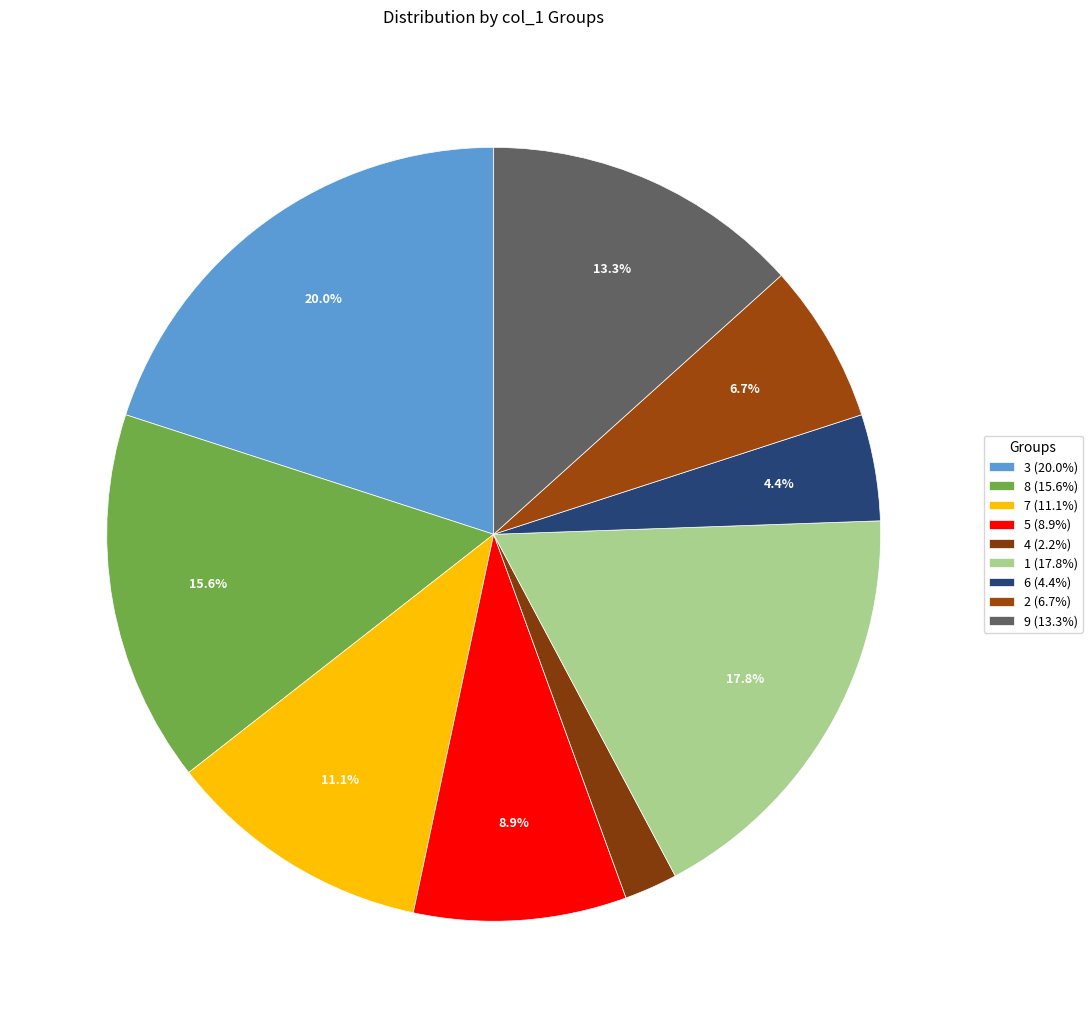

What is the ratio of the value at 5 to the value at 8?

0.6